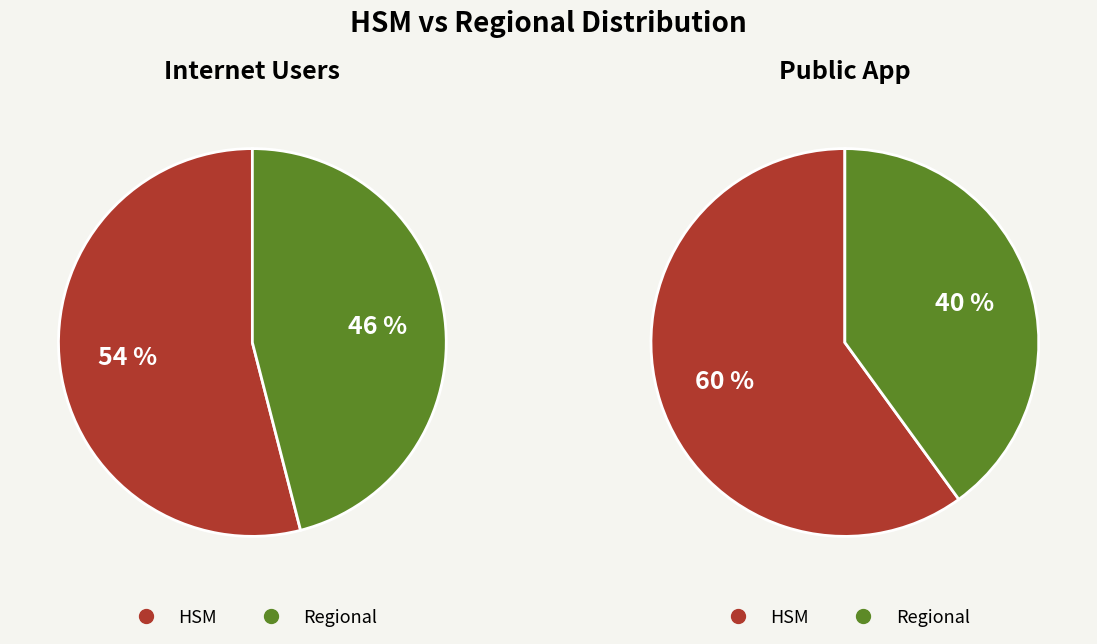

Count the number of slices in the pie.

2